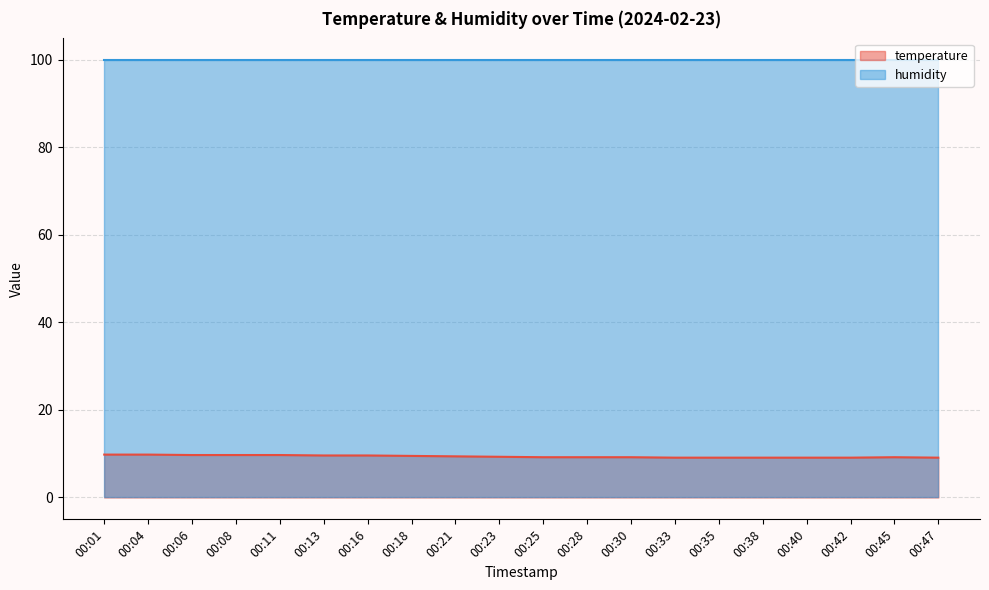

What is the value of the 4th point from the left?

9.7